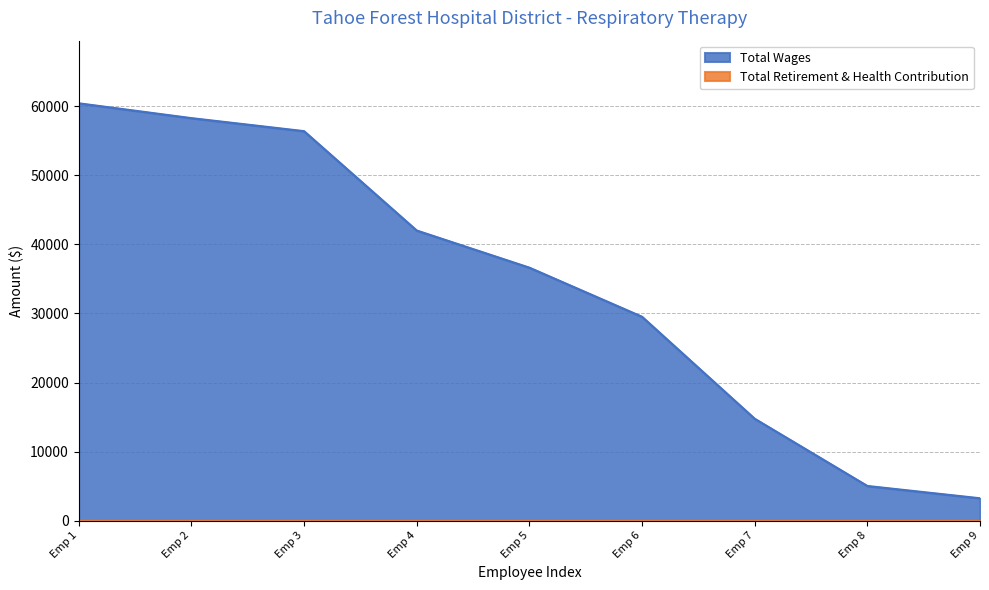

Which series has the largest range (max minus min)?

Total Wages